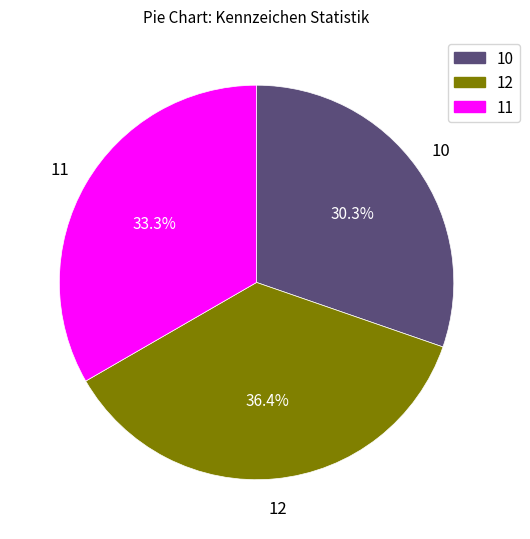

What is the smallest slice in the pie chart?

10